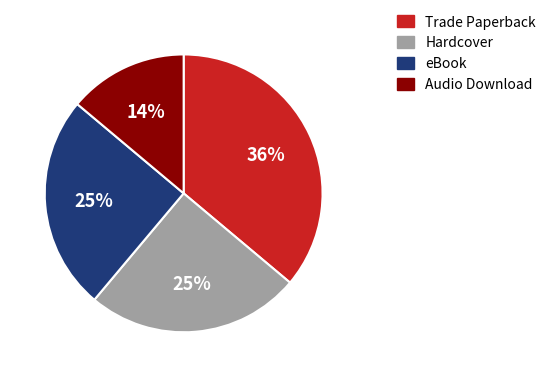

What is the smallest slice in the pie chart?

Audio Download